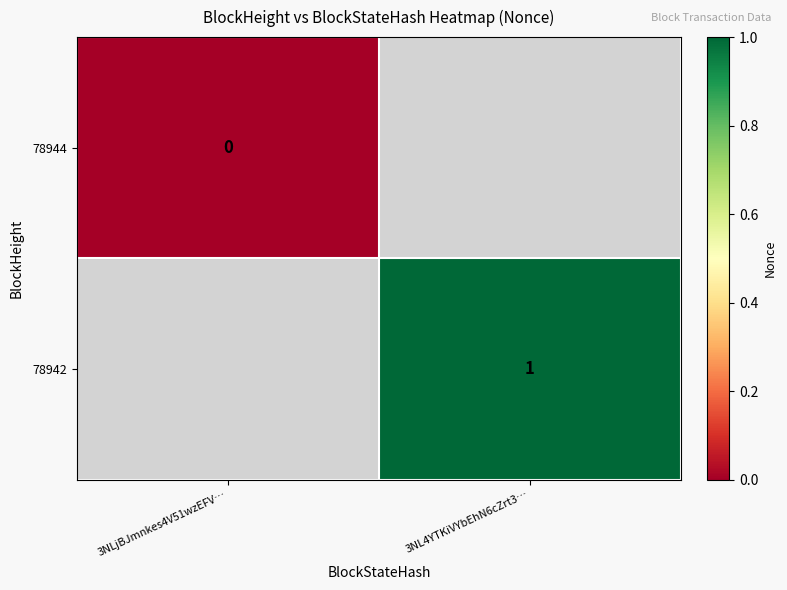

Count the number of categories in the chart.

2